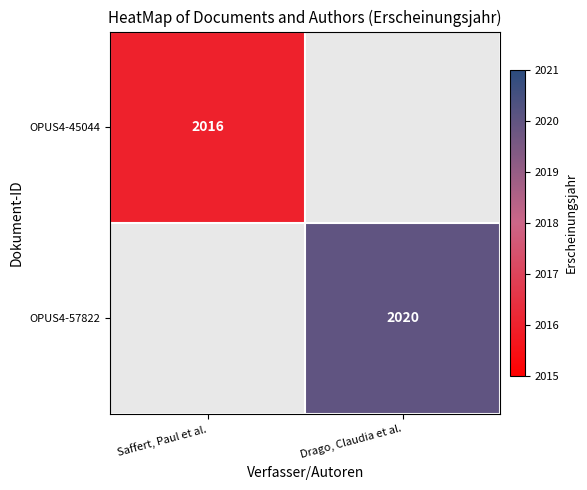

Is it true that OPUS4-57822 equals 2020 at Drago, Claudia et al.?

True